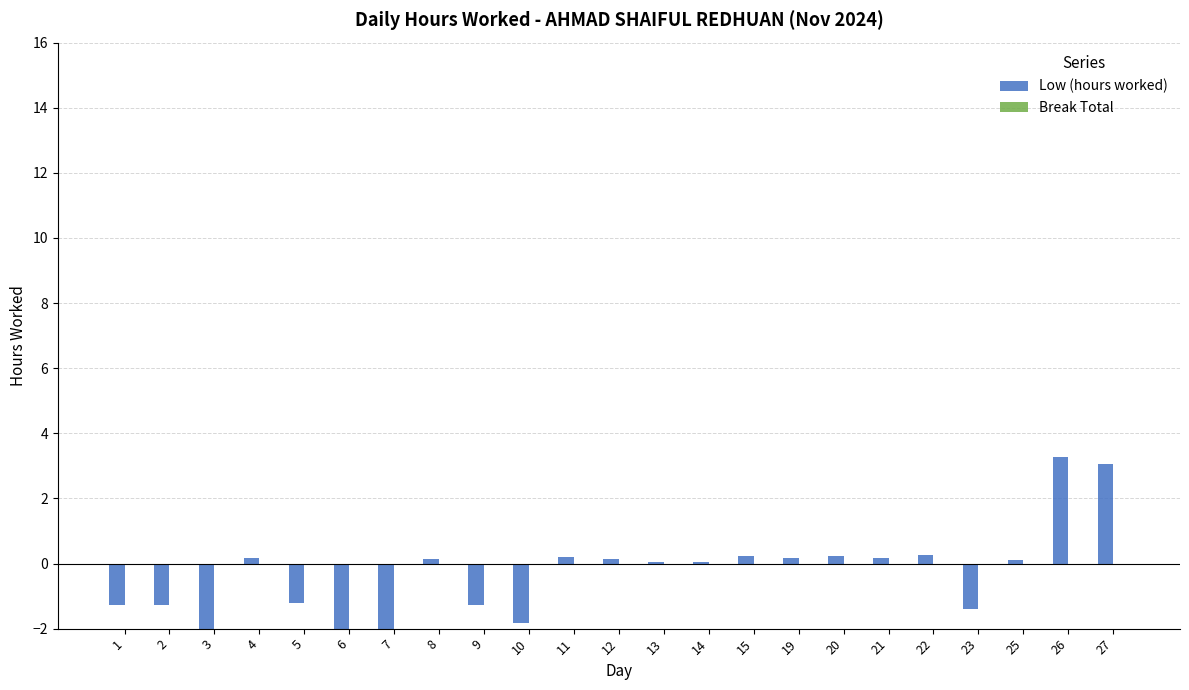

How many bars are there in each group?

2